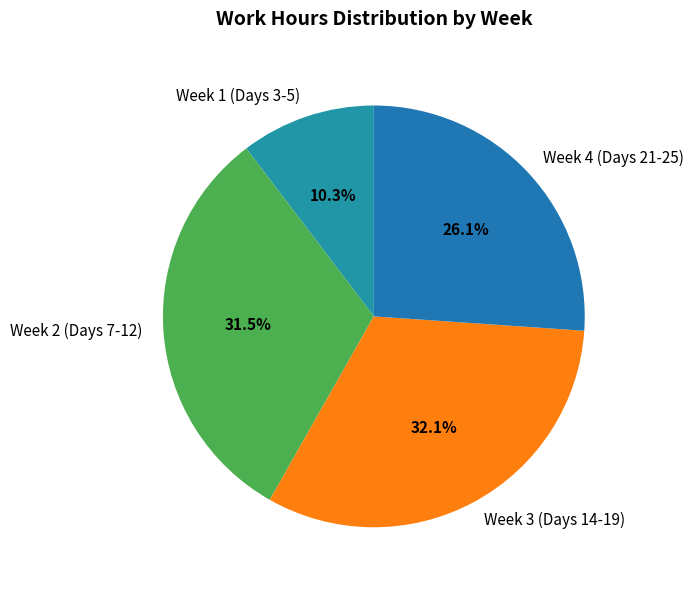

Combined, do Week 2 (Days 7-12) and Week 3 (Days 14-19) account for over 50%?

Yes